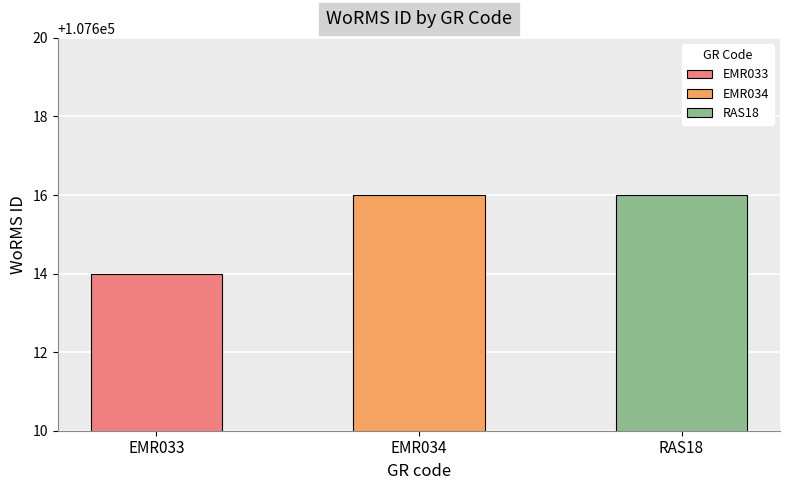

What is the smallest value displayed?

107614